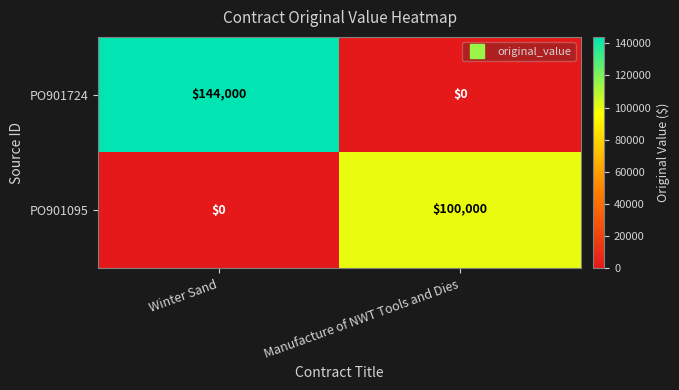

Between Winter Sand and Manufacture of NWT Tools and Dies, which series saw the biggest shift?

PO901724